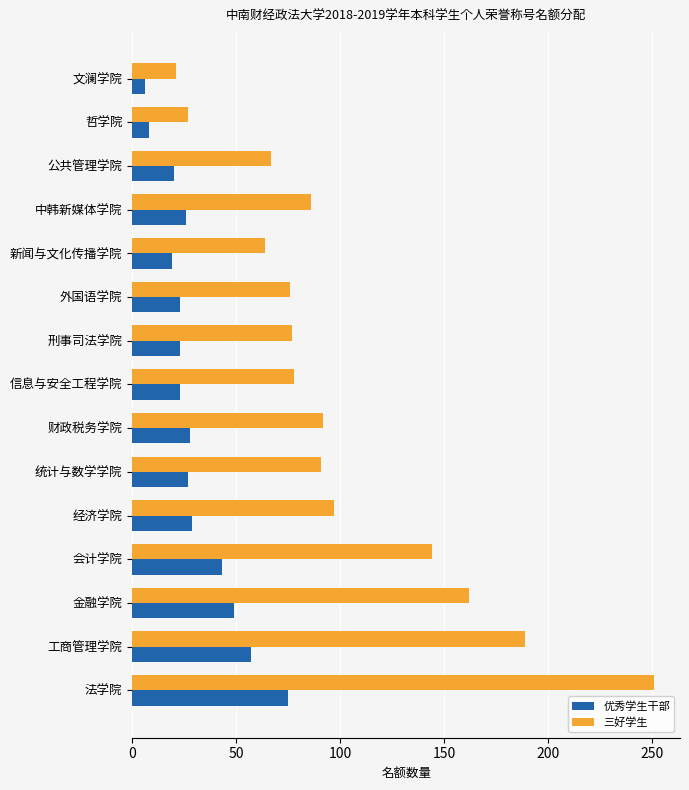

List the series in order of their peak value, highest first.

三好学生, 优秀学生干部